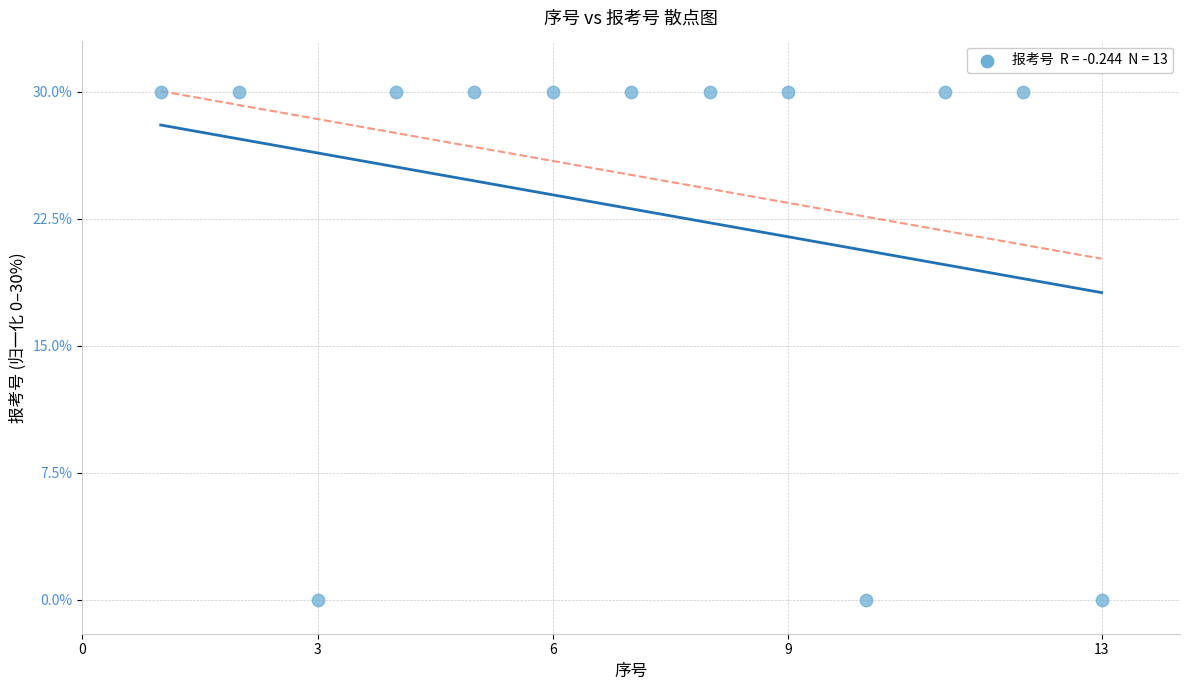

What is the range of X values (max minus min)?

12.0